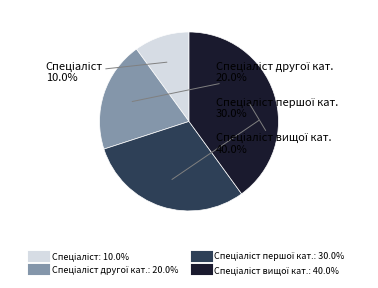

Is there a majority slice in this chart?

No